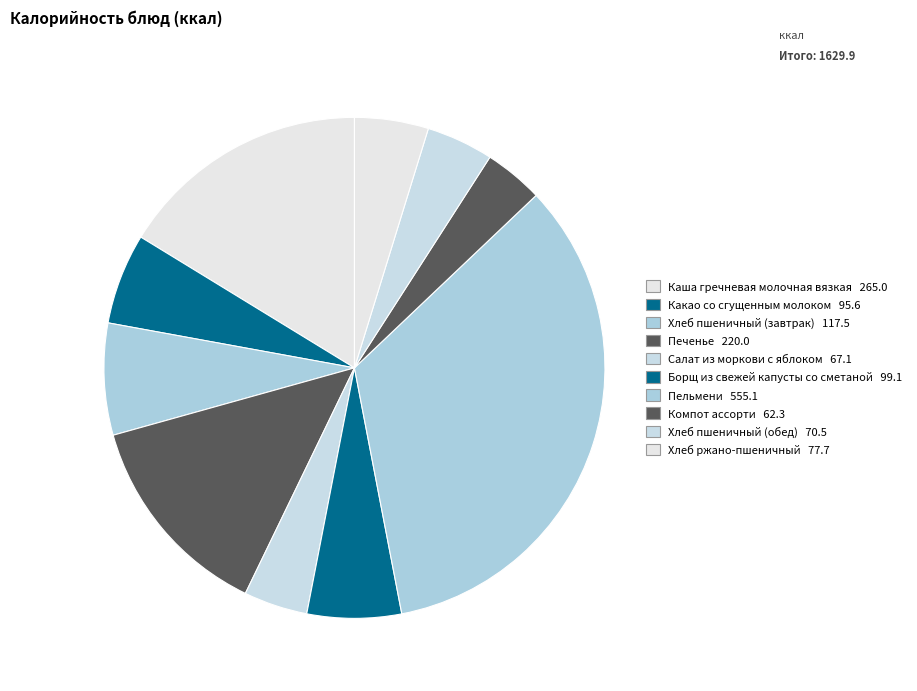

True or false: Печенье accounts for 13% of the total.

True